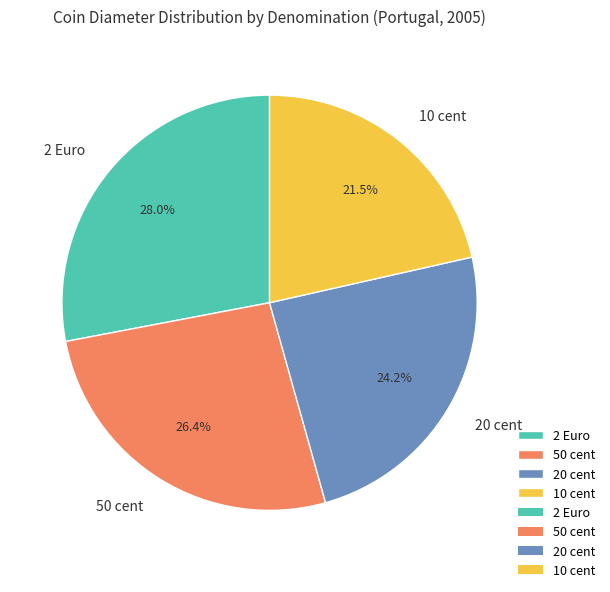

To the nearest percent, what portion does 20 cent represent?

24%